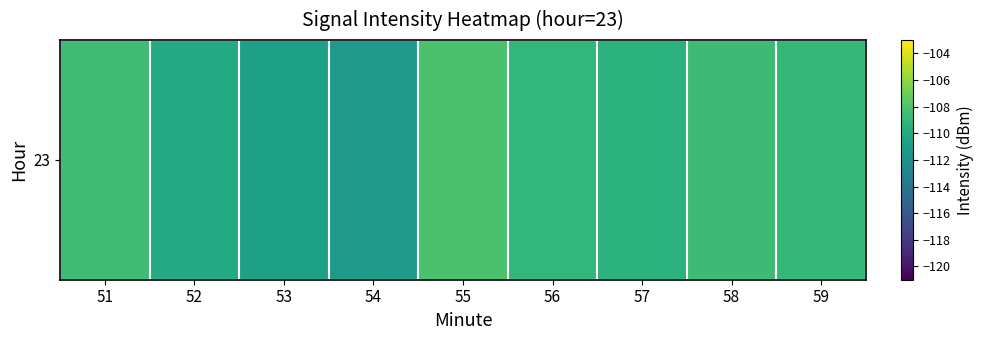

The chart shows a value of -197.5 at 53. True or false?

False